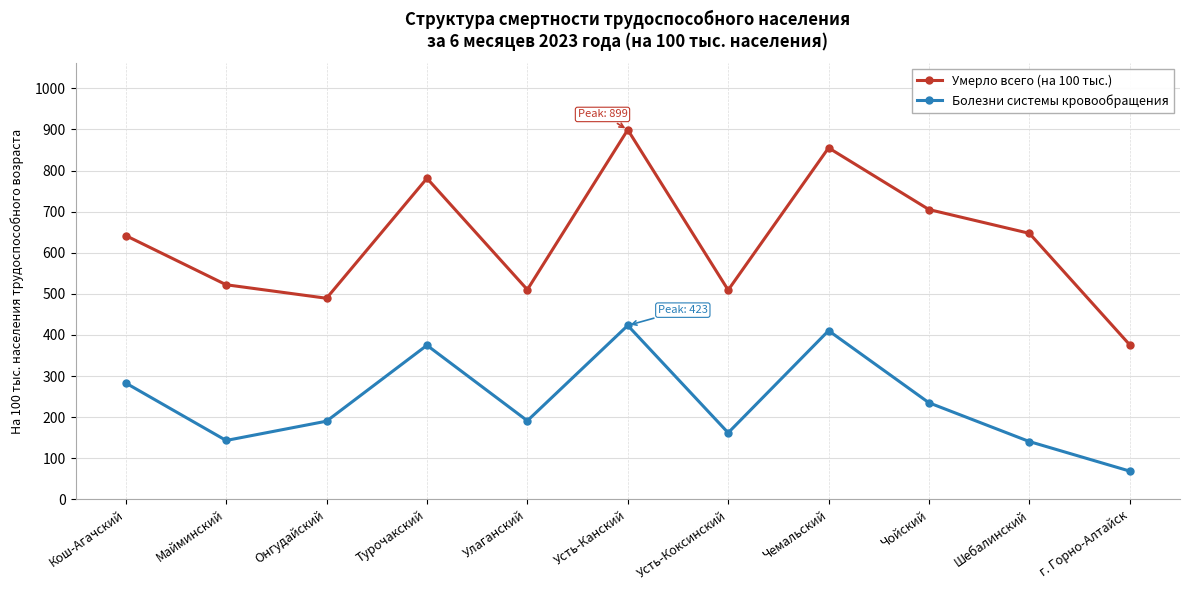

Which series changed the most between Улаганский and г. Горно-Алтайск?

Умерло всего (на 100 тыс.)